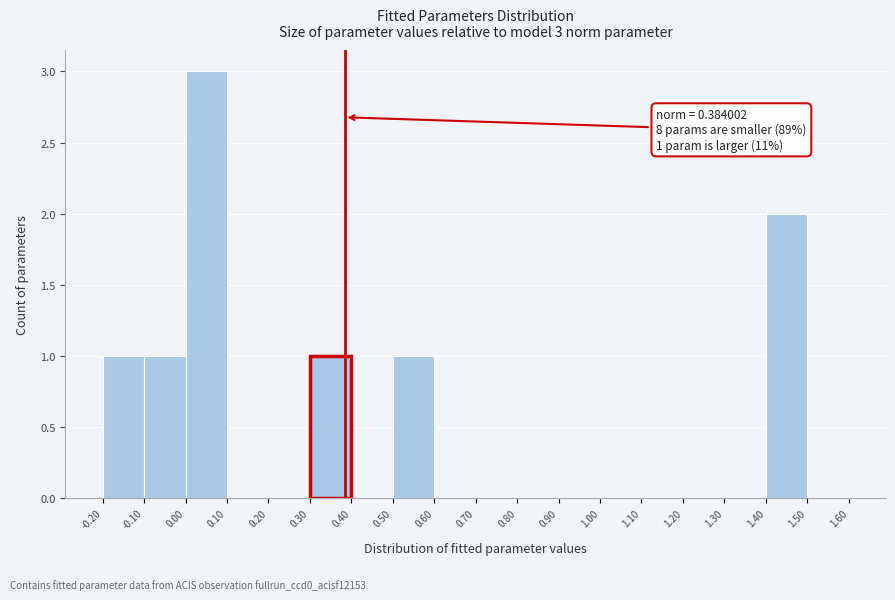

Which range on the x-axis has the tallest bar?

0.00 to 0.10